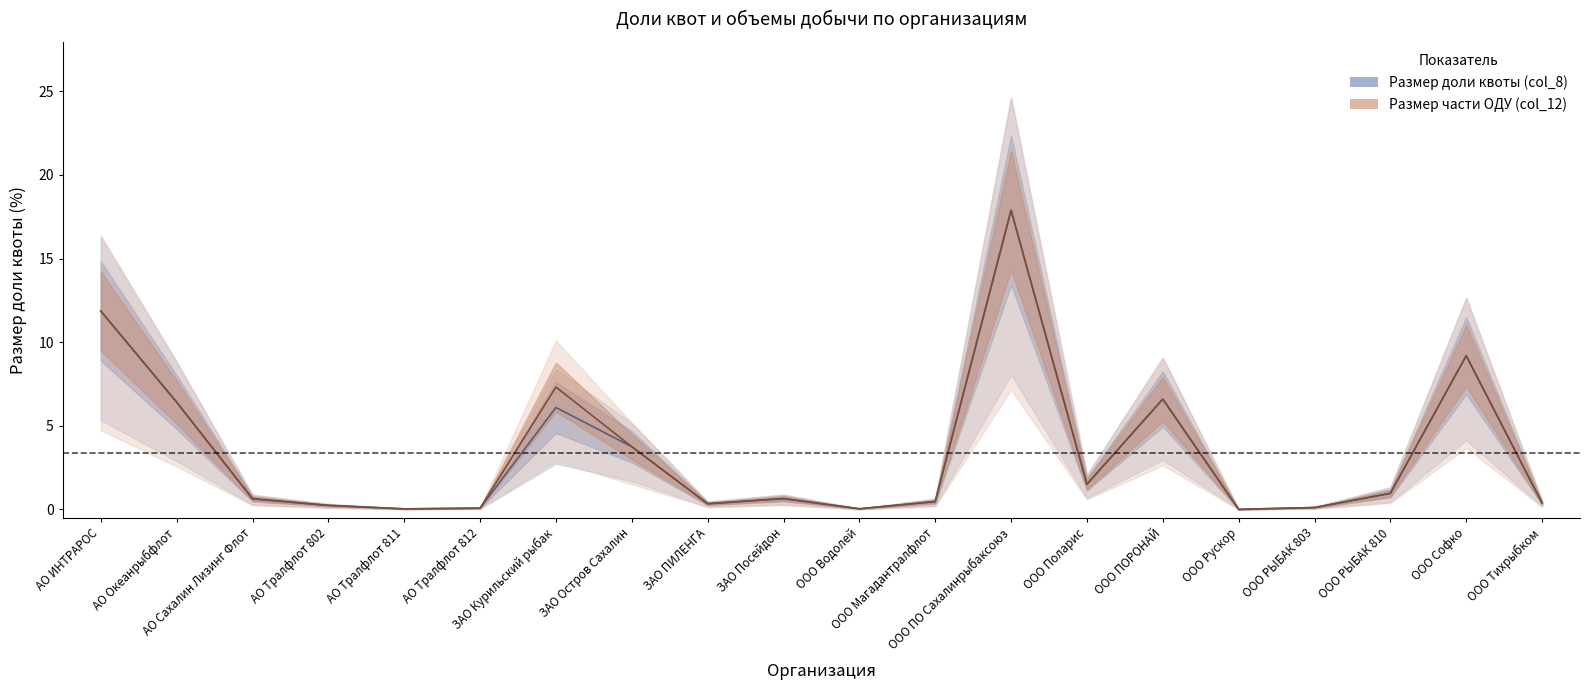

Reading right to left, extract all data points from this chart.

Размер доли квоты (col_8): 0.4	9.2	1.0	0.1	0.0	6.6	1.5	17.9	0.5	0.0	0.6	0.3	3.8	6.1	0.1	0.0	0.2	0.6	6.4	11.9
Размер части ОДУ (col_12): 0.4	9.2	1.0	0.1	0.0	6.6	1.5	17.9	0.5	0.0	0.6	0.3	3.8	7.3	0.1	0.0	0.2	0.6	6.4	11.9